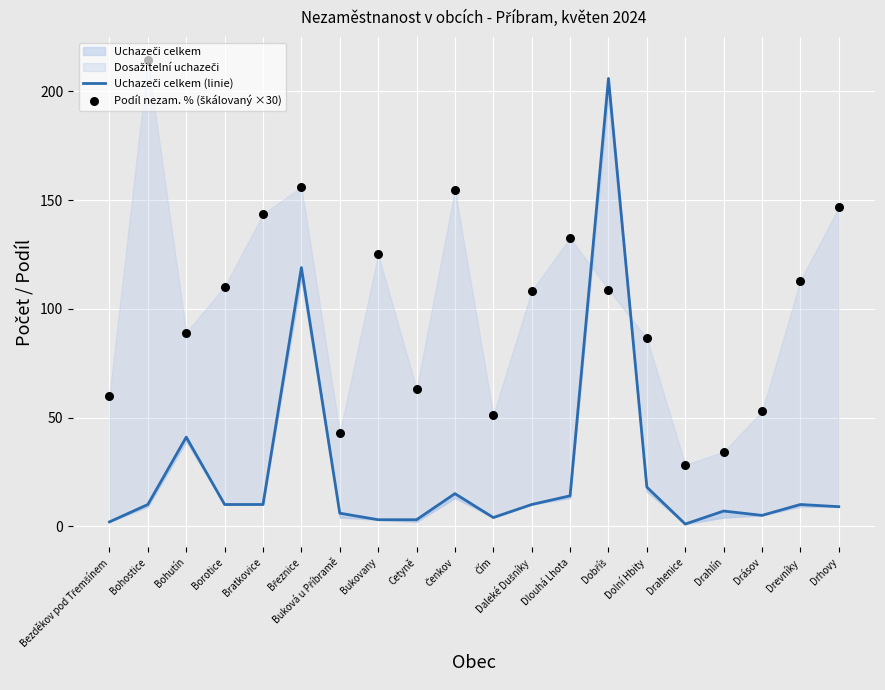

At how many categories does at least one series exceed 92?

11